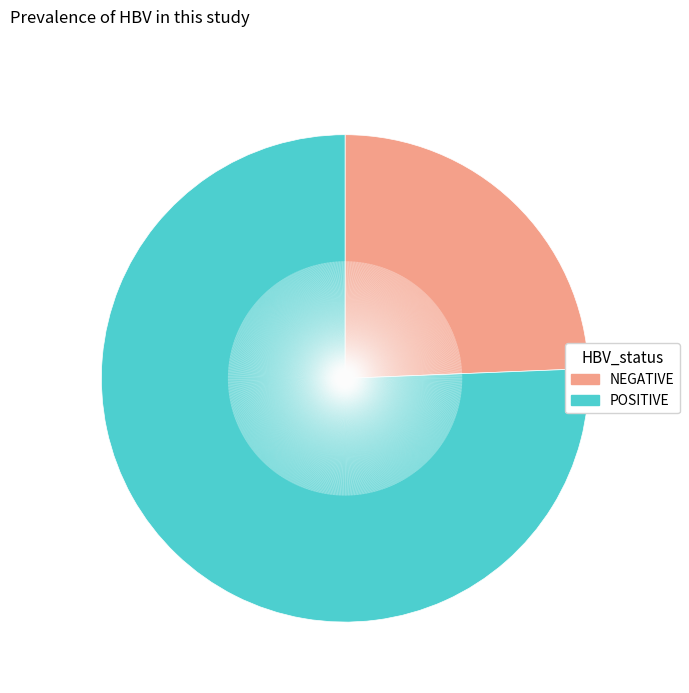

Is there a majority slice in this chart?

Yes